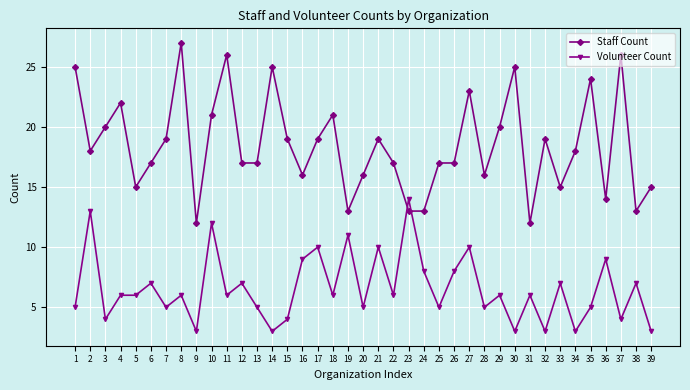

What is the difference between the maximum and minimum values in the Staff Count series?

15